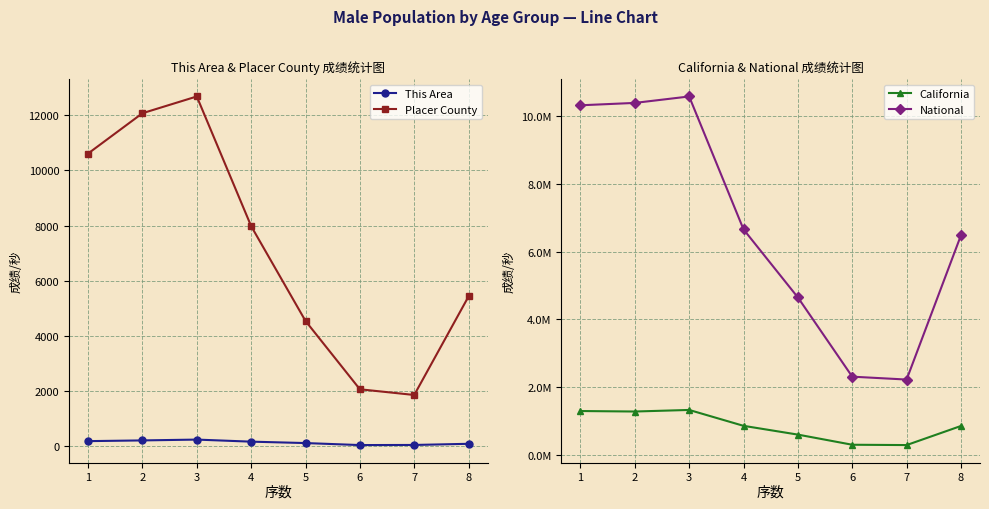

What is the total value across all series at 5?

5250115